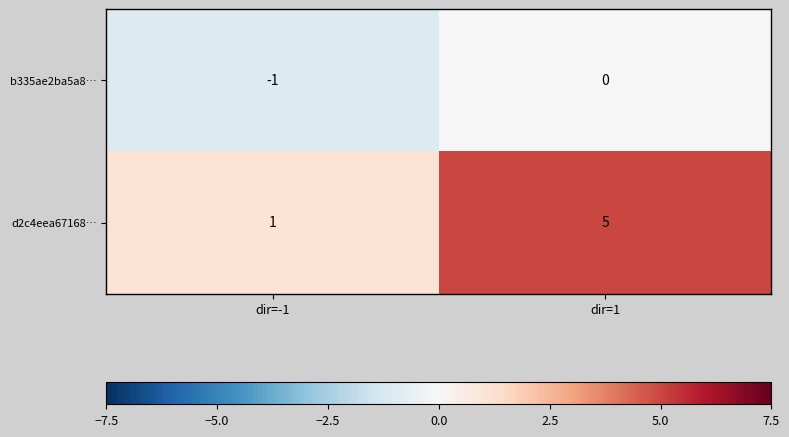

Is the value of d2c4eea67168… at dir=1 greater than the value of b335ae2ba5a8… at dir=1?

Yes